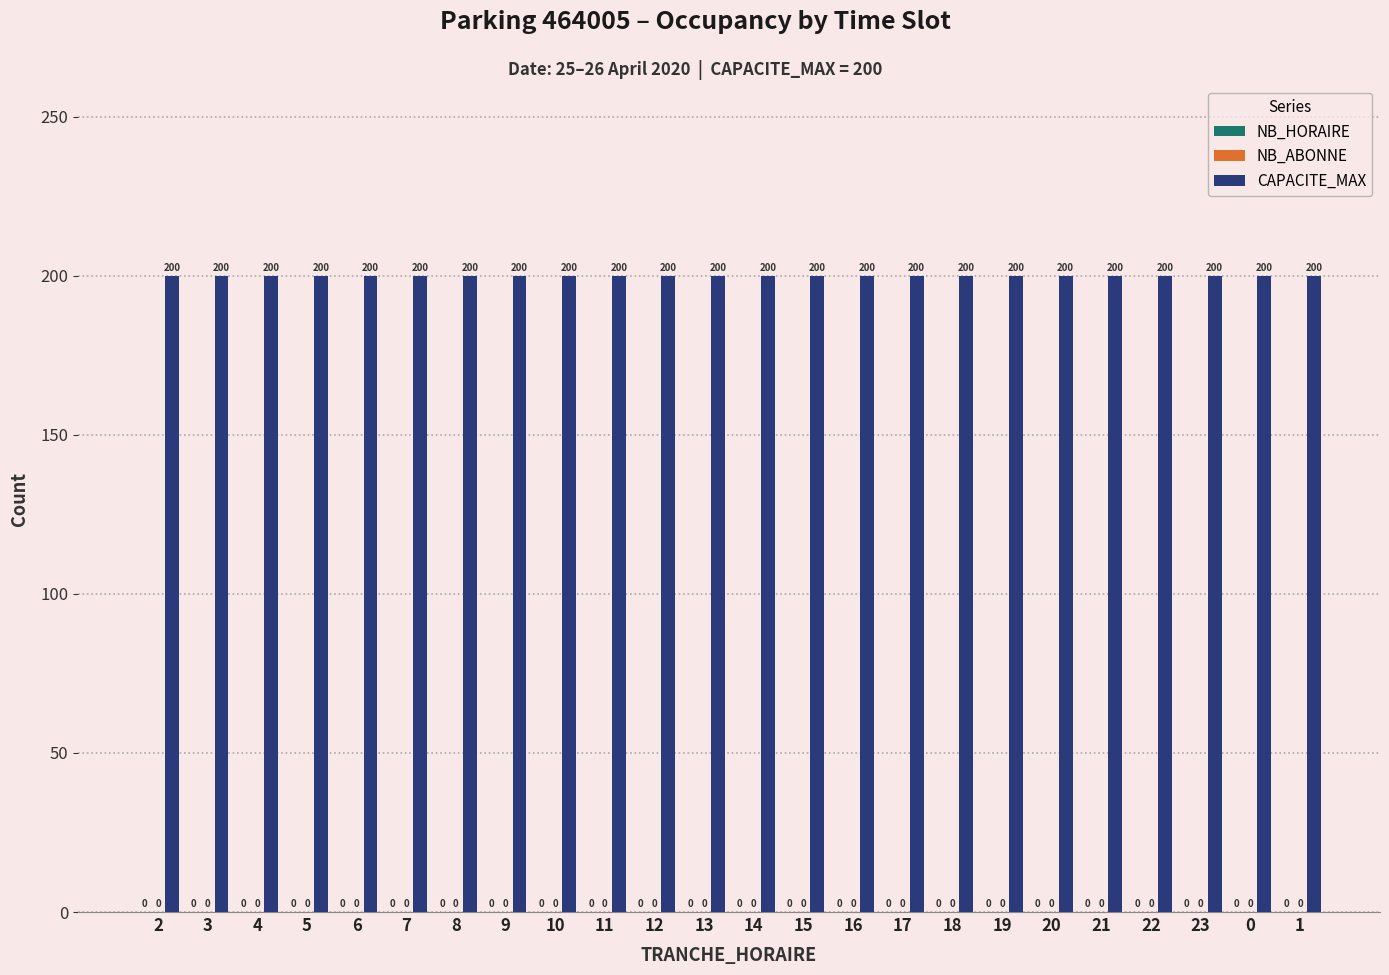

Rank the series at 3 from lowest to highest value.

NB_HORAIRE, NB_ABONNE, CAPACITE_MAX